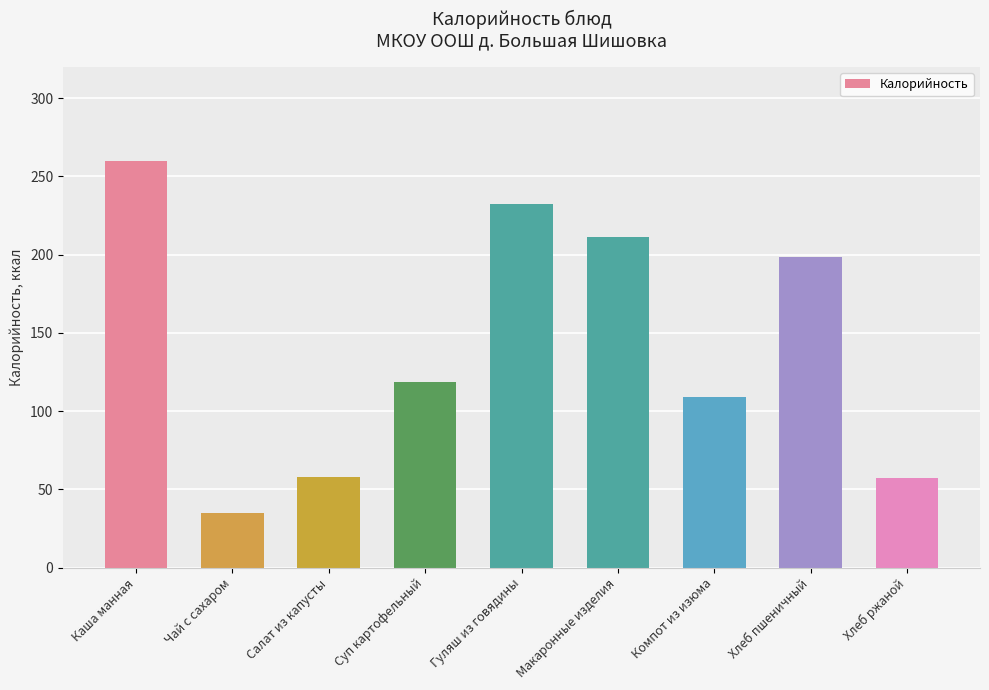

Count the number of data series in this chart.

1